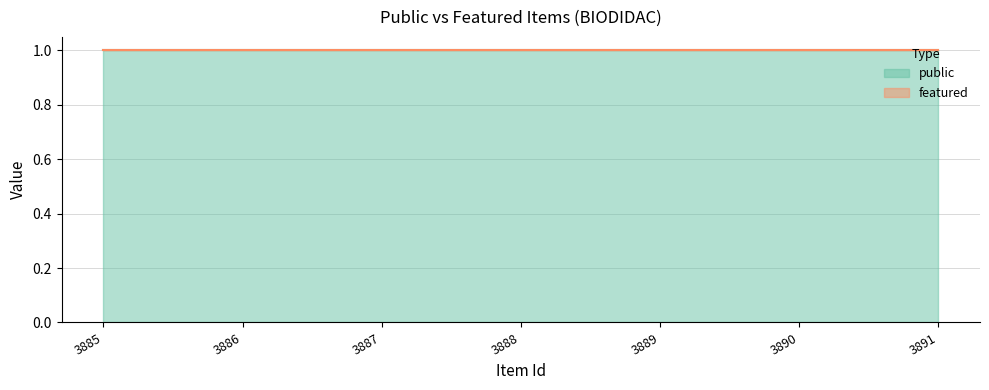

Does the chart have visible grid lines?

Yes